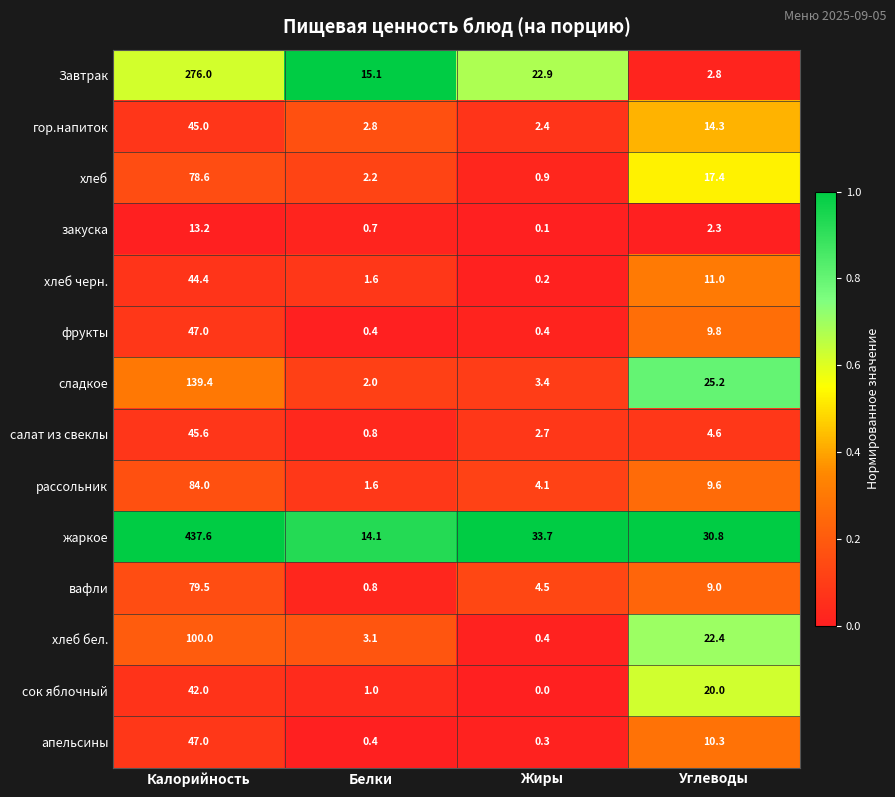

Is it true that хлеб equals 78.6 at Калорийность?

True